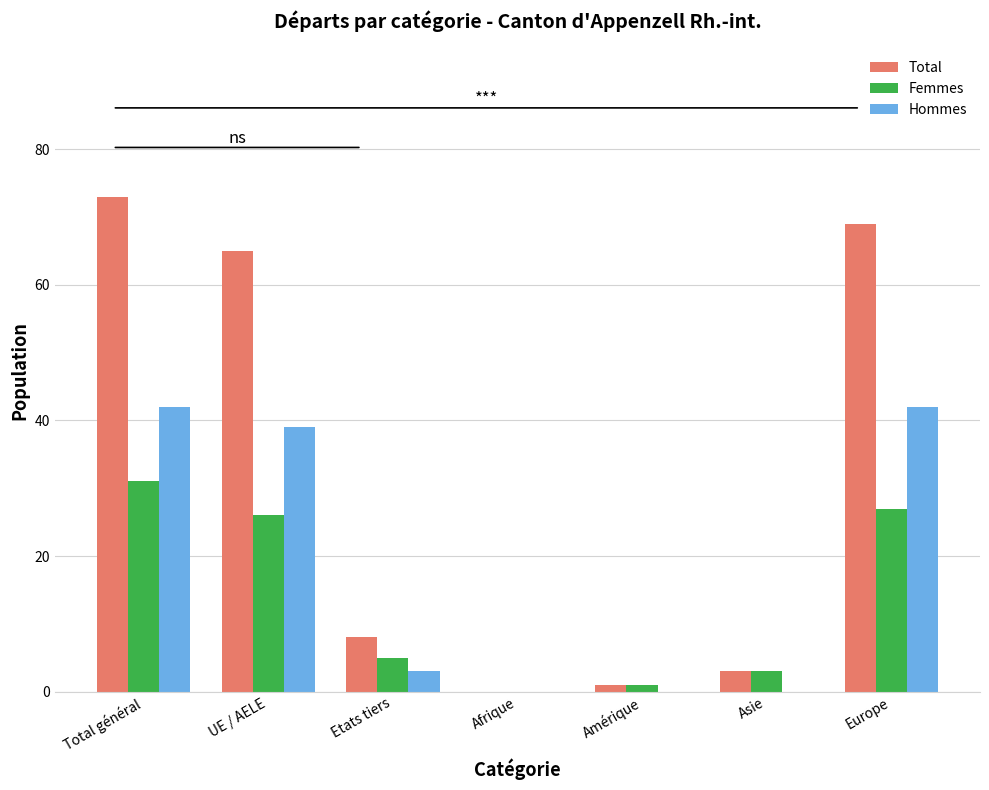

Does the chart contain stacked bars?

No